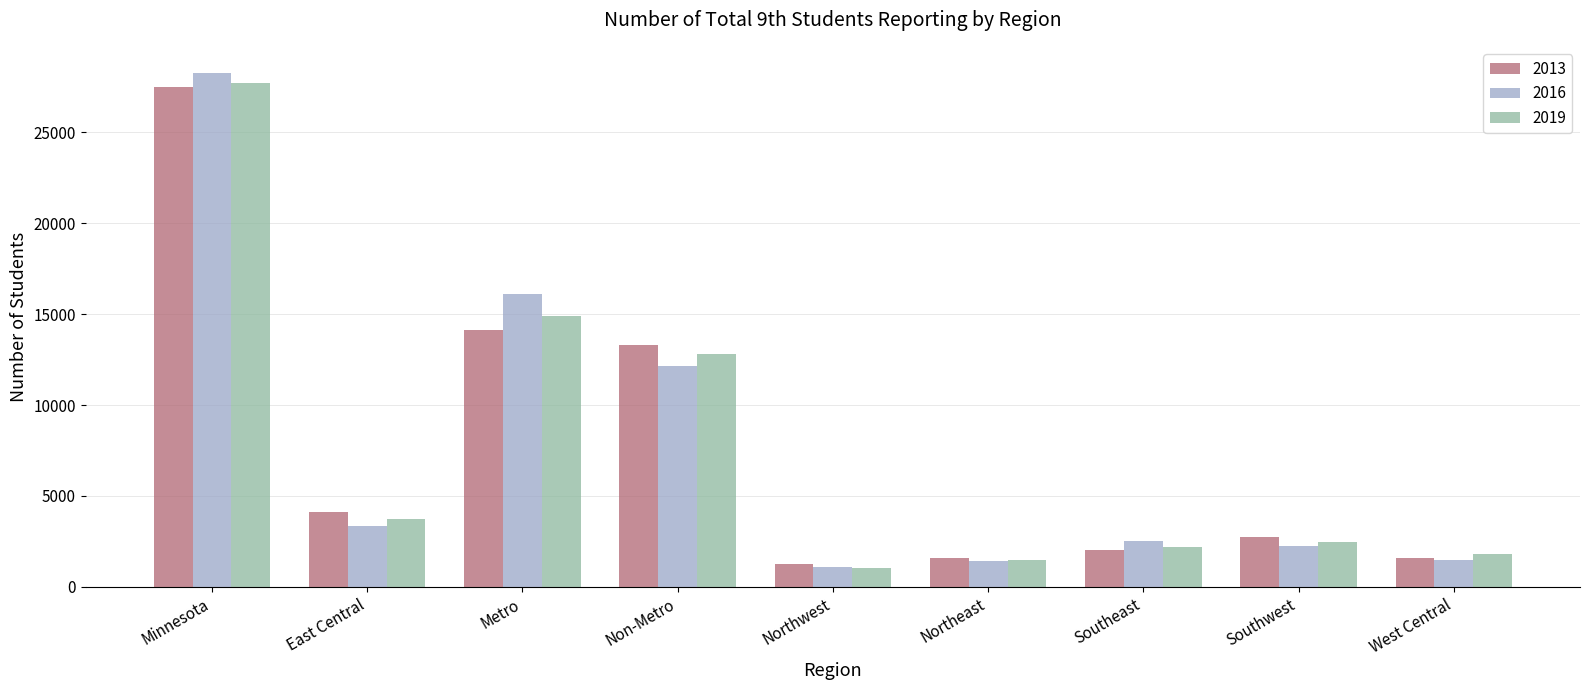

What is the average value of the 2016 series?

7636